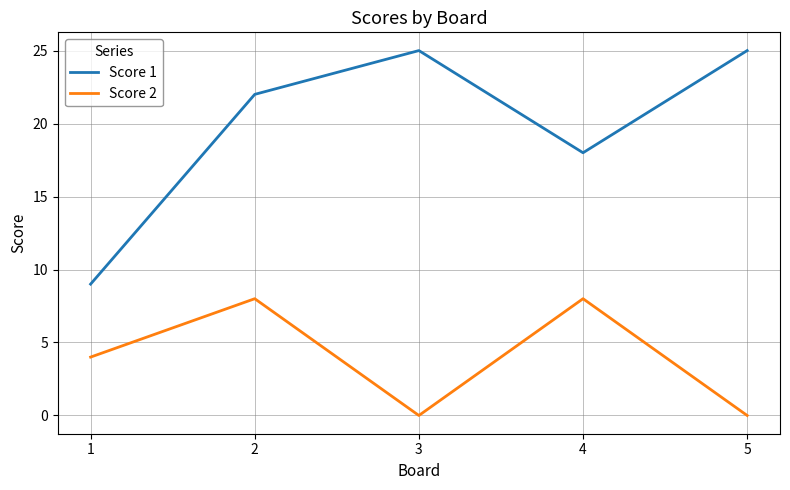

Where is Score 2 nearest to the value 4?

1